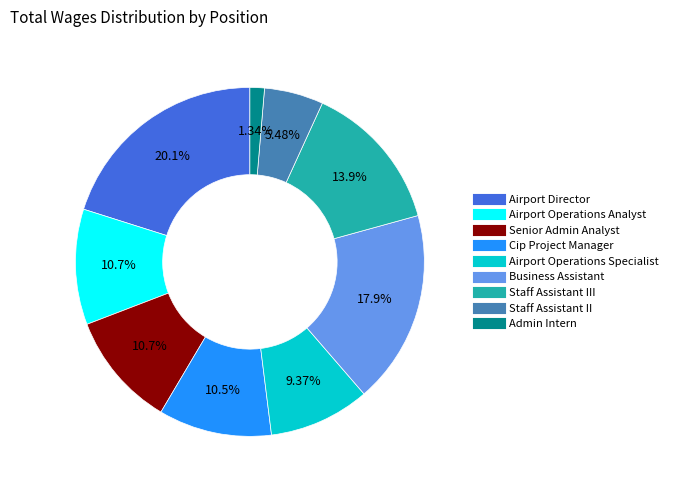

Is there a majority slice in this chart?

No